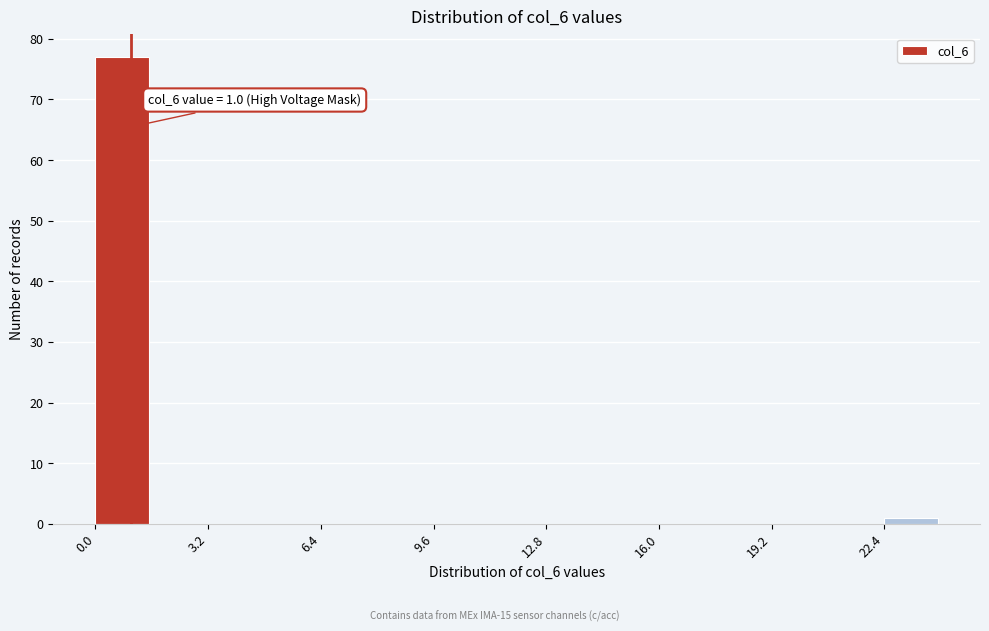

Around what value on the x-axis is the tallest bar? Give the approximate position of its centre, as read against the axis.

1.0